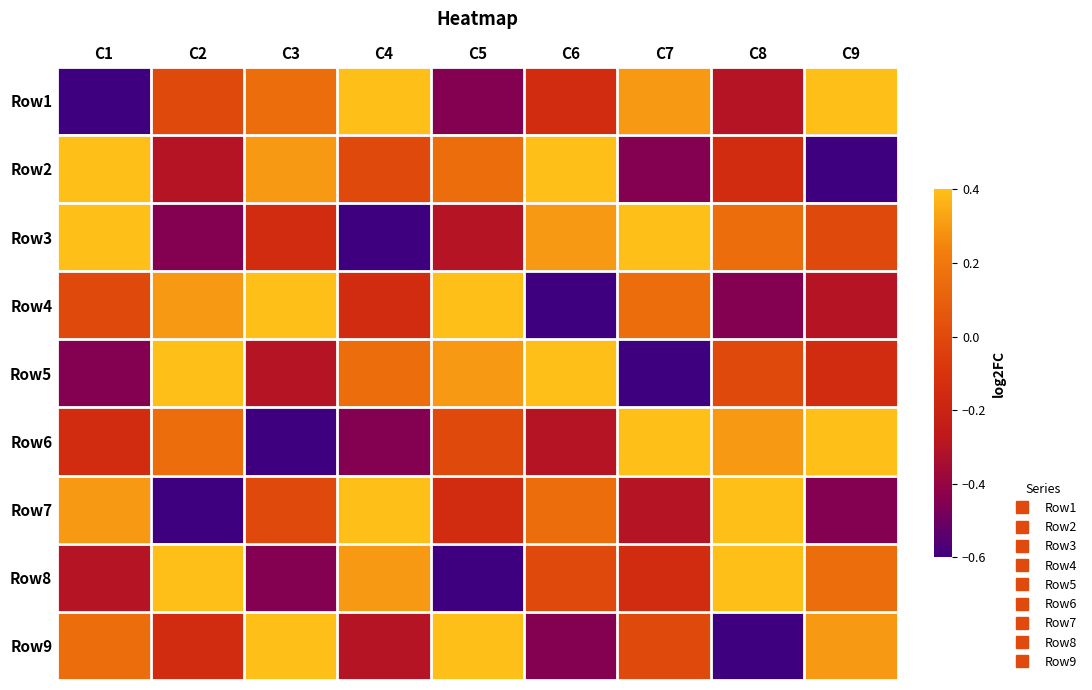

What is the spread (max minus min) of values at C7?

1.2